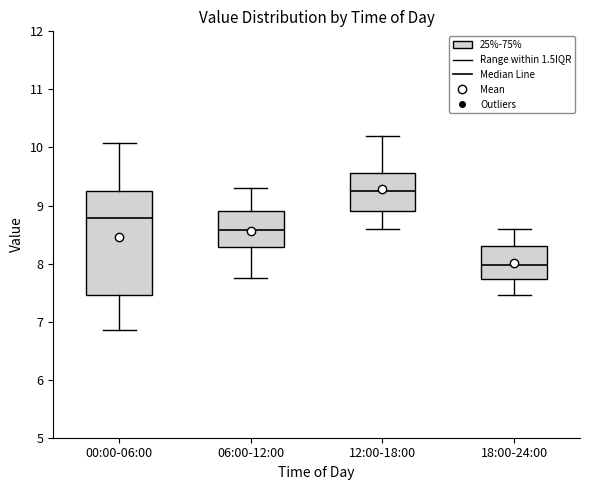

Which box is the tallest, from its lower edge to its upper edge?

00:00-06:00